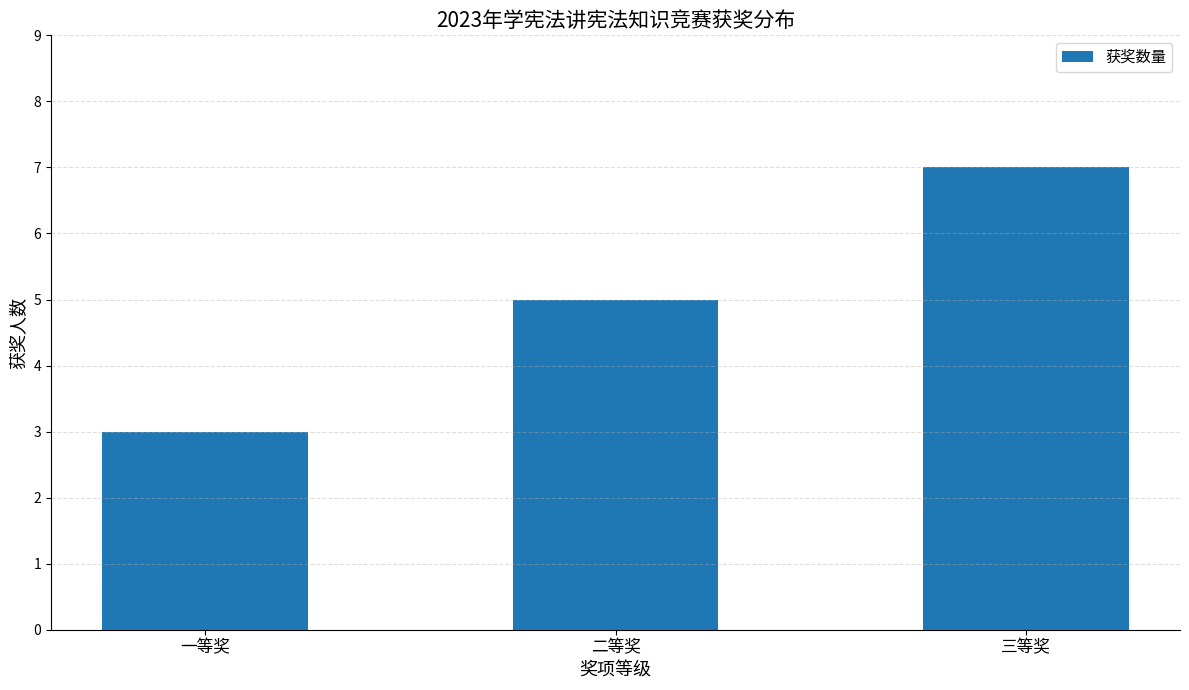

How many distinct data groups are displayed?

1